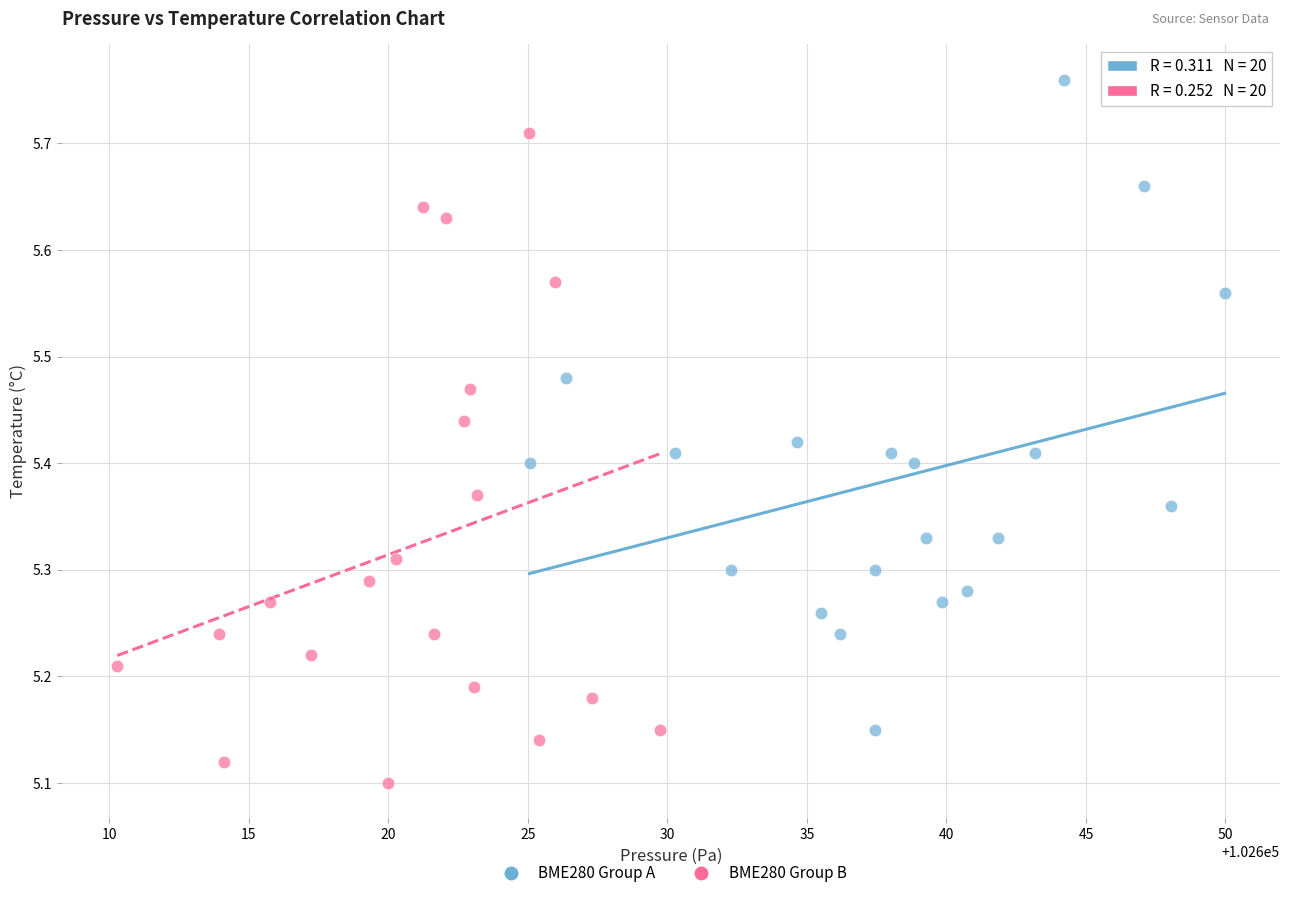

What are all the series names shown in the legend?

BME280 Group A, BME280 Group B